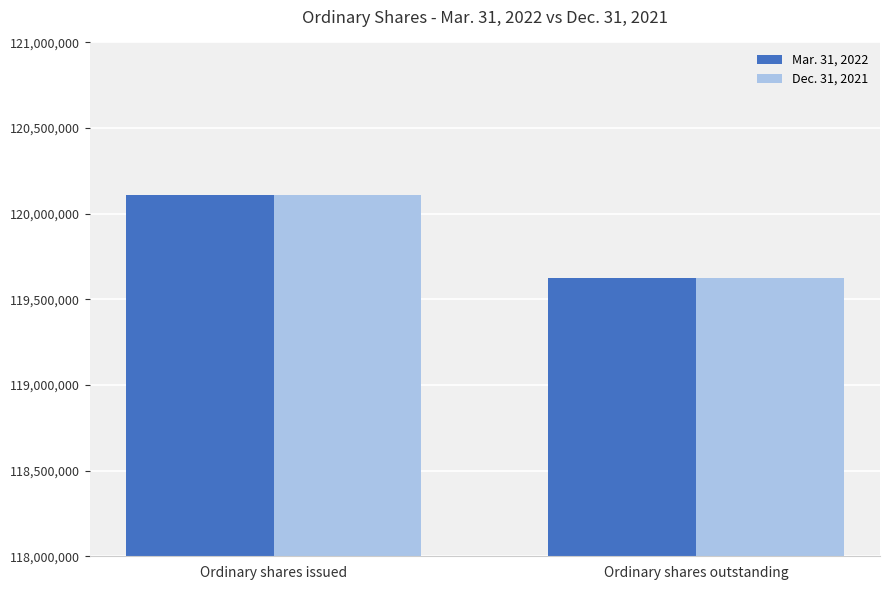

At which label is Mar. 31, 2022 closest to 119868178?

Ordinary shares outstanding